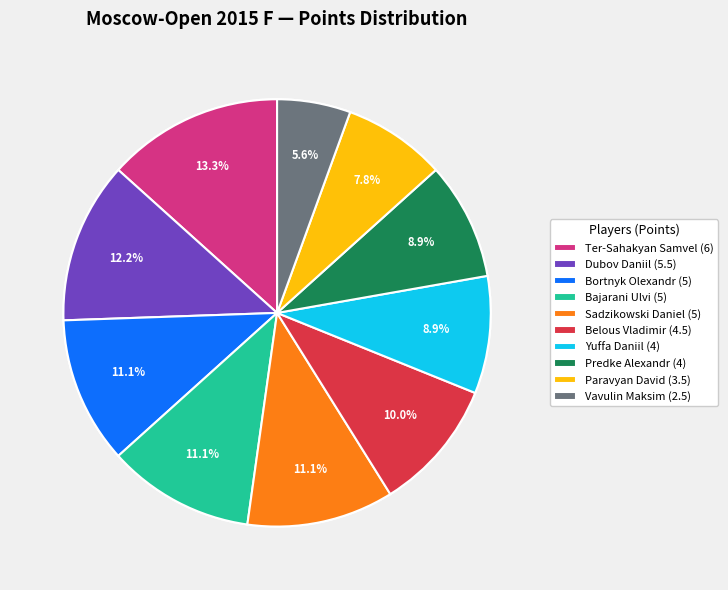

Does any single category account for the majority?

No